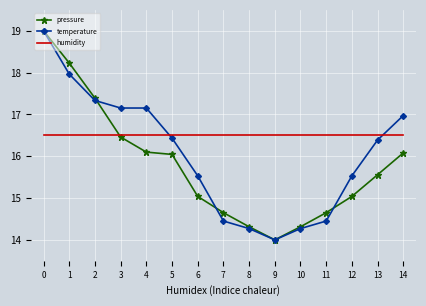

Reading right to left, extract all data points from this chart.

pressure: 16.1	15.6	15.0	14.7	14.3	14.0	14.3	14.7	15.0	16.0	16.1	16.5	17.4	18.2	19.0
temperature: 17.0	16.4	15.5	14.5	14.3	14.0	14.3	14.5	15.5	16.4	17.2	17.2	17.3	18.0	19.0
humidity: 16.5	16.5	16.5	16.5	16.5	16.5	16.5	16.5	16.5	16.5	16.5	16.5	16.5	16.5	16.5